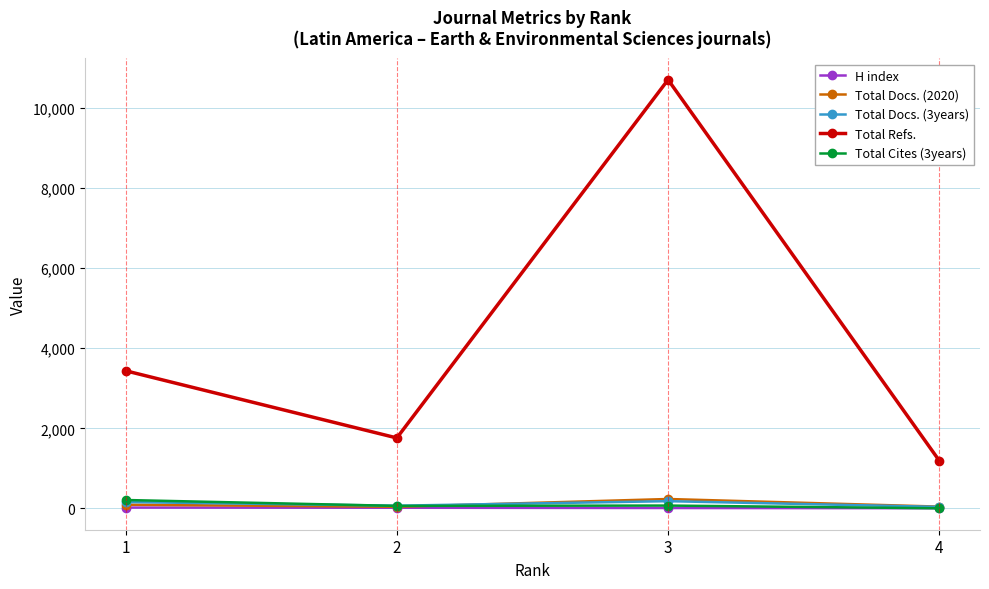

Where is the first local maximum for Total Refs.?

3